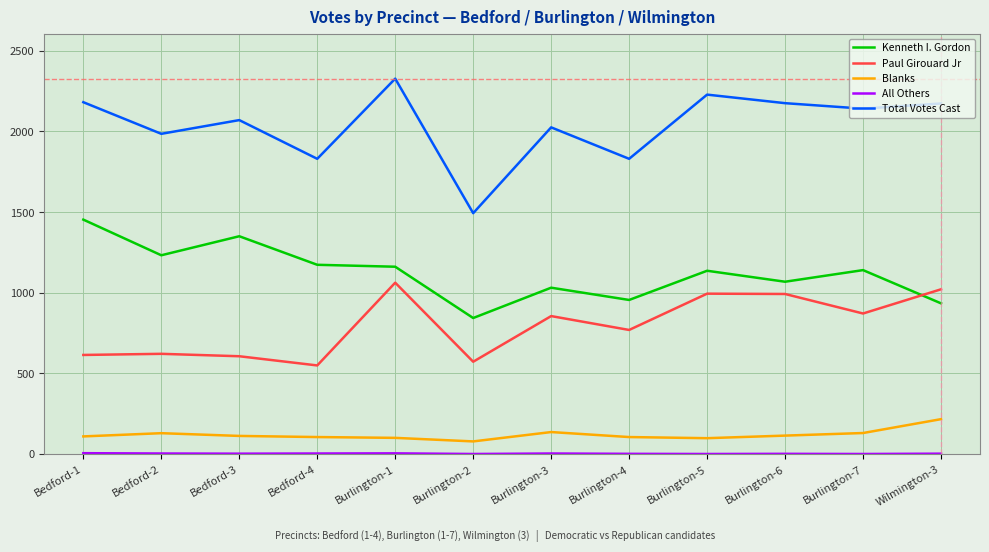

True or false: Total Votes Cast and Blanks intersect in this chart.

False